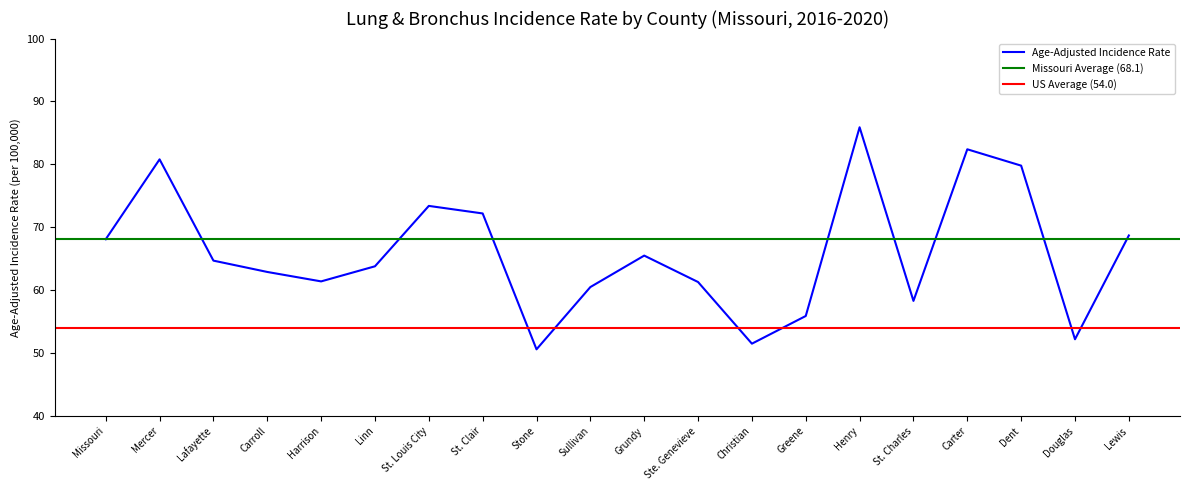

Where do Age-Adjusted Incidence Rate and Missouri Average first cross each other?

Mercer and Lafayette